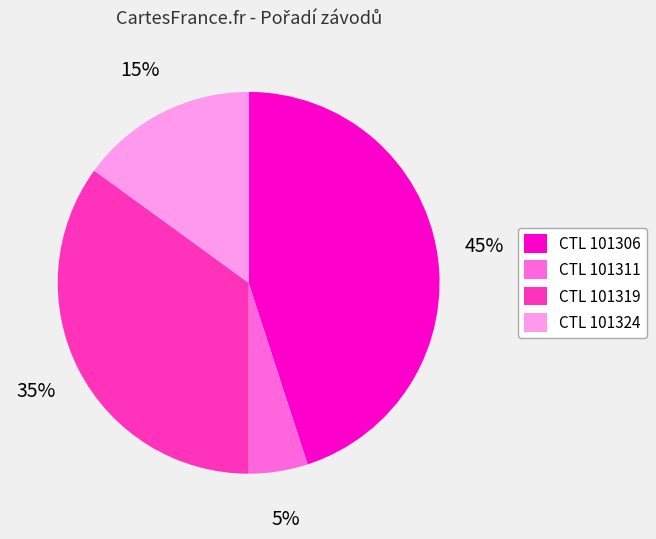

What is the ratio of the value at CTL 101319 to the value at CTL 101324?

2.3